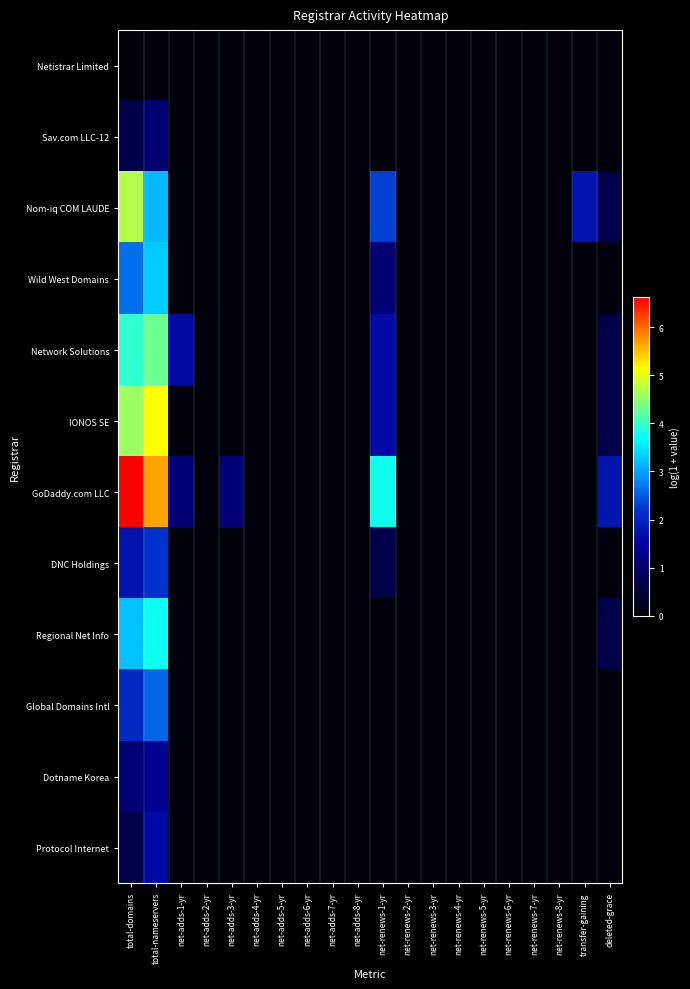

Count the number of categories in the chart.

20